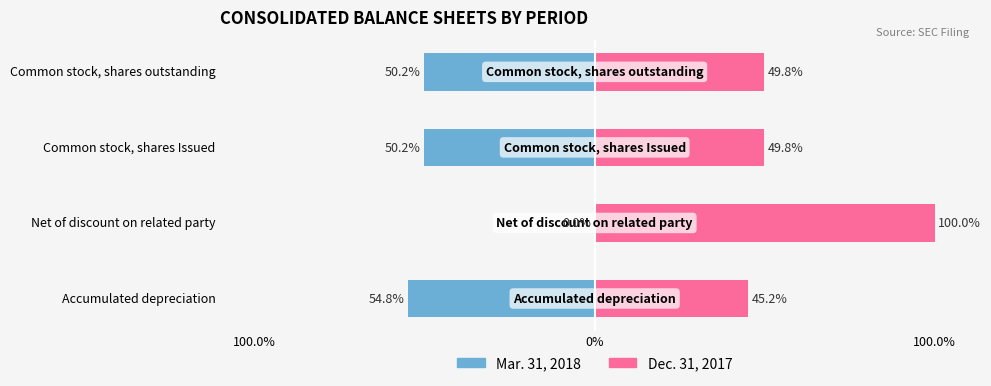

What are all the series names shown in the legend?

Mar. 31, 2018, Dec. 31, 2017